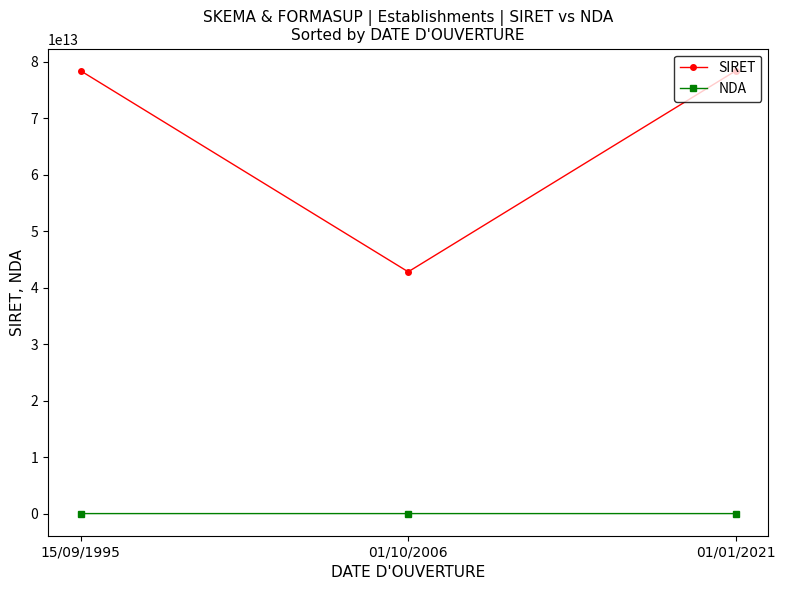

Which series has the largest total across all categories?

SIRET